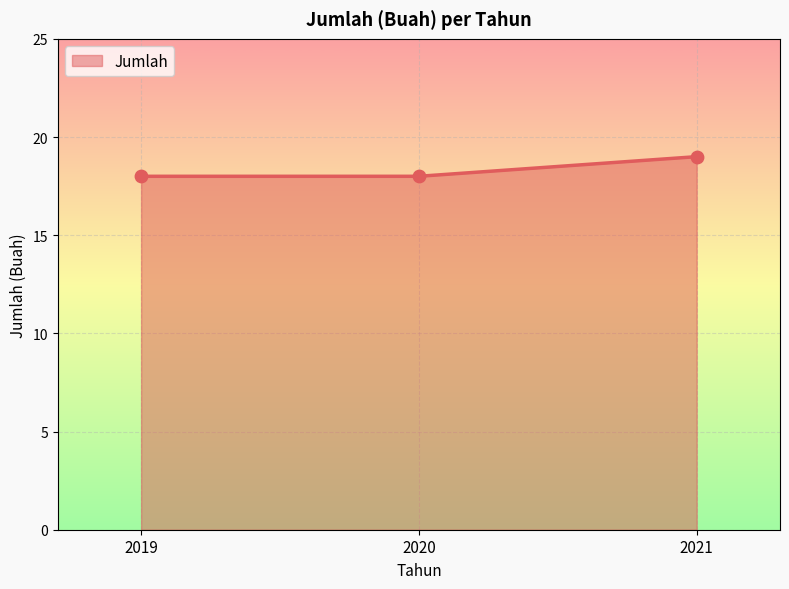

Approximately how many times larger is the value at 2020 compared to 2019?

1.0